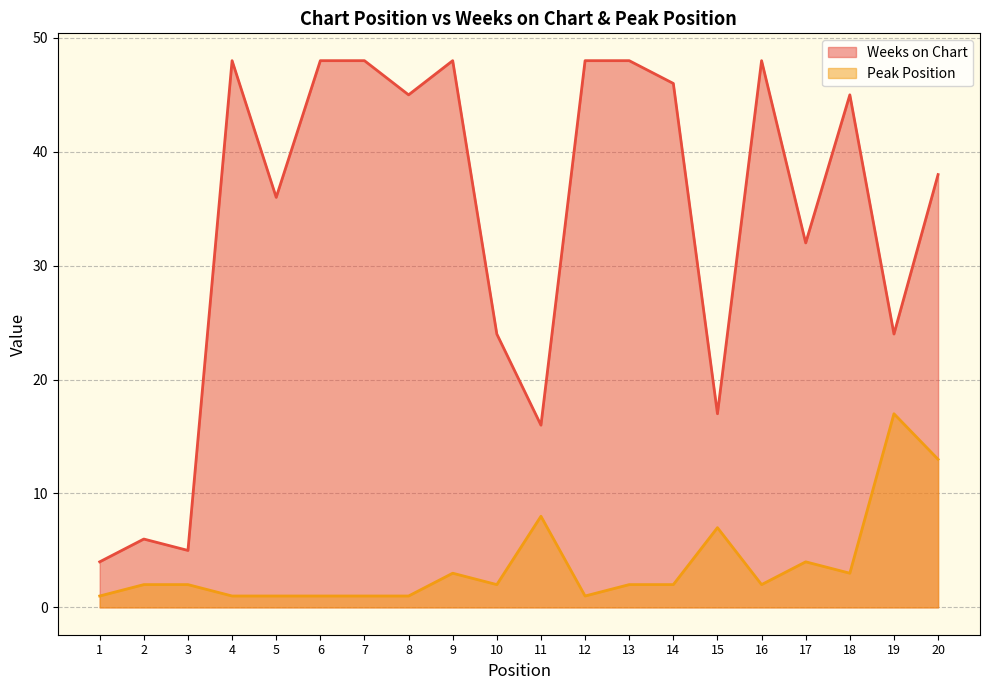

How many values in the Peak Position series exceed 2?

7